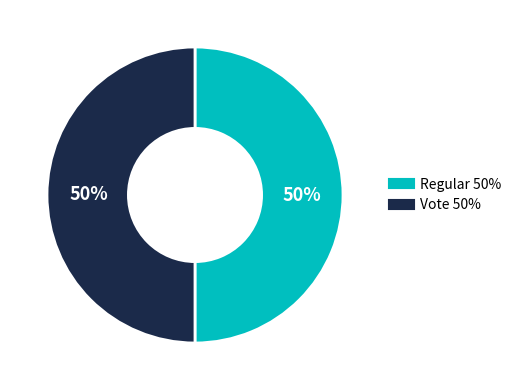

What percentage is the Vote slice, to the nearest percent?

50%